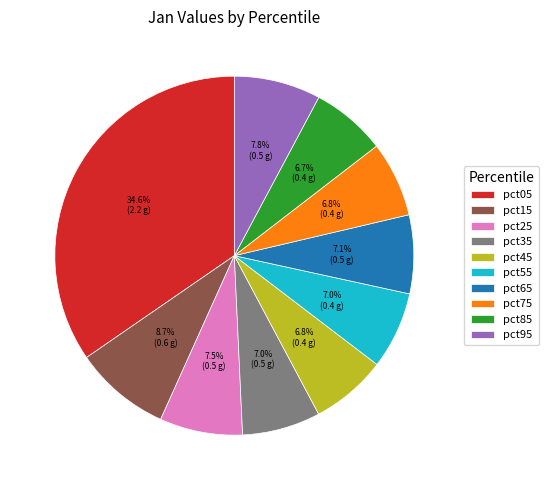

Is pct75 the majority of the pie?

No